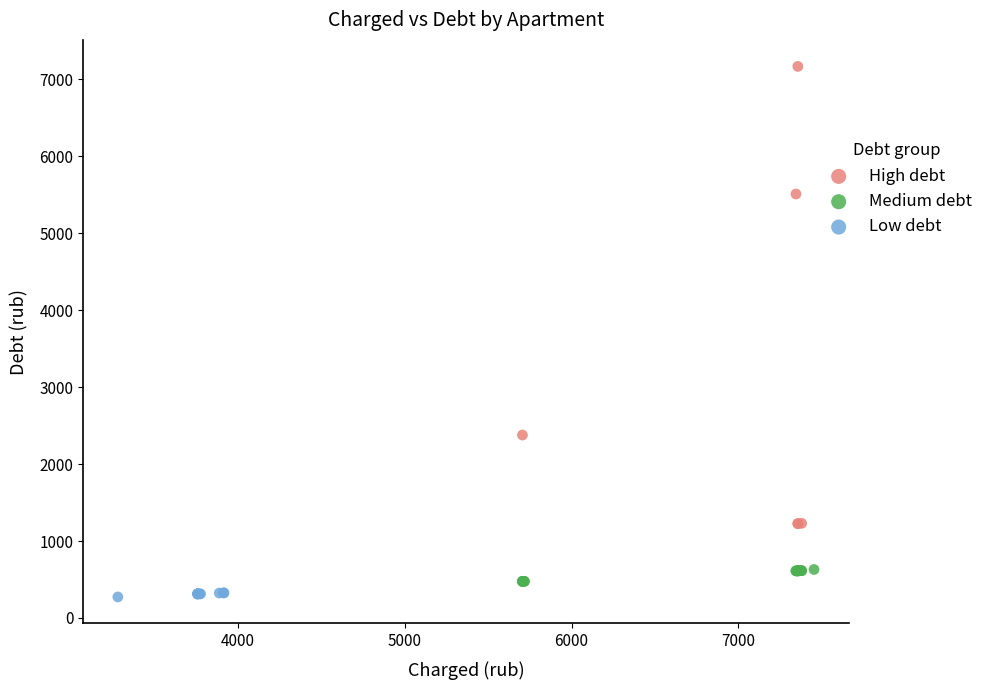

Which series contains the highest Y value?

High debt